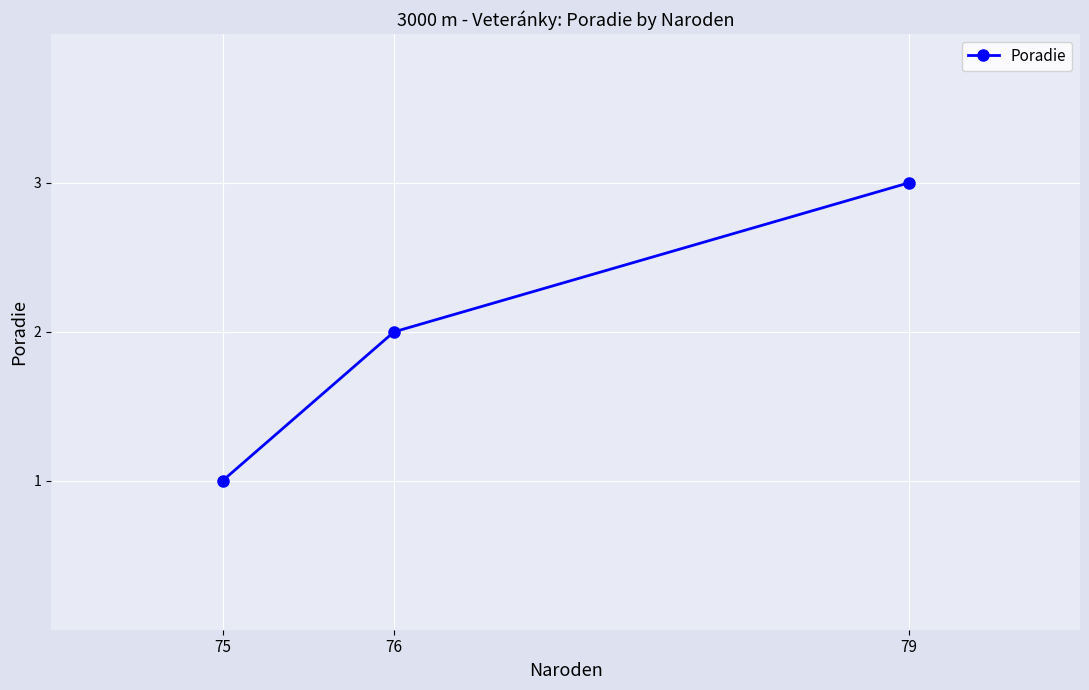

Reading left to right, transcribe all the data shown in this chart.

1	2	3